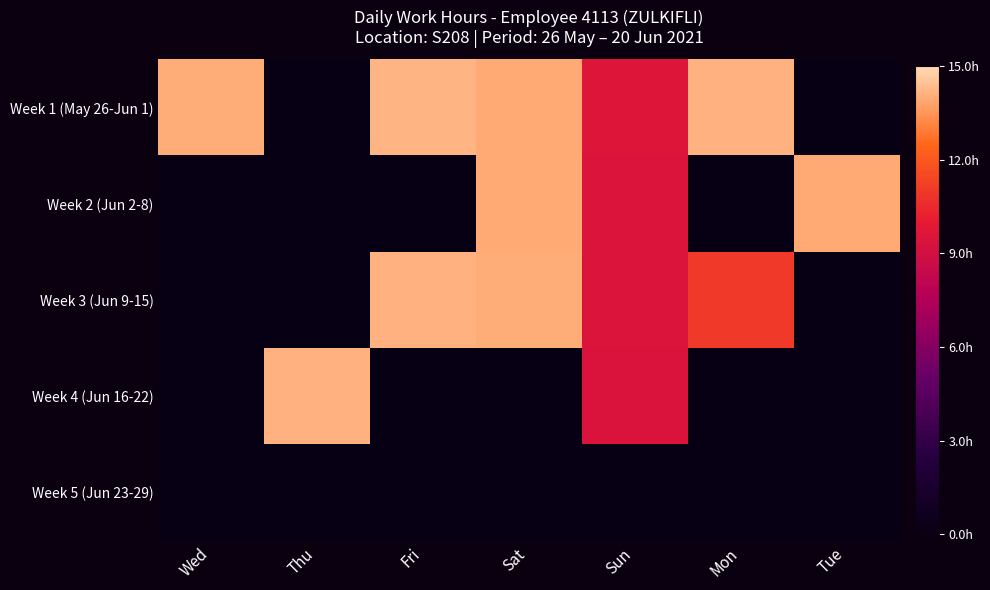

What is the spread (max minus min) of values at Sun?

0.6